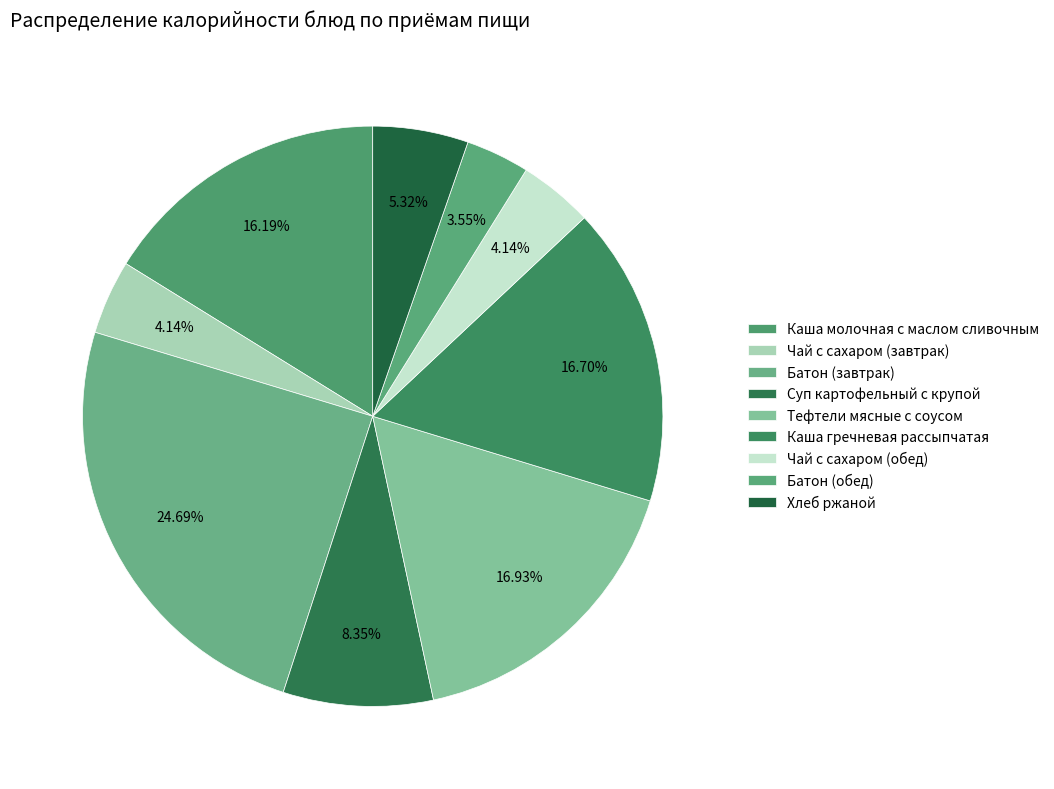

Count the number of slices in the pie.

9